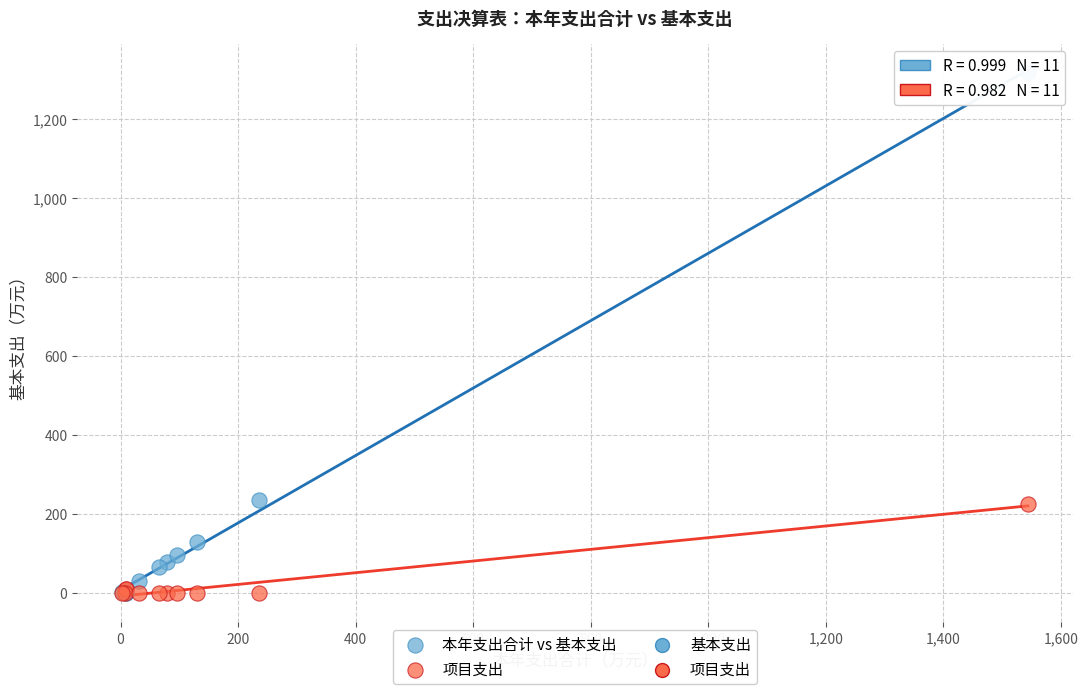

Which series has the widest spread of Y values?

本年支出合计 vs 基本支出